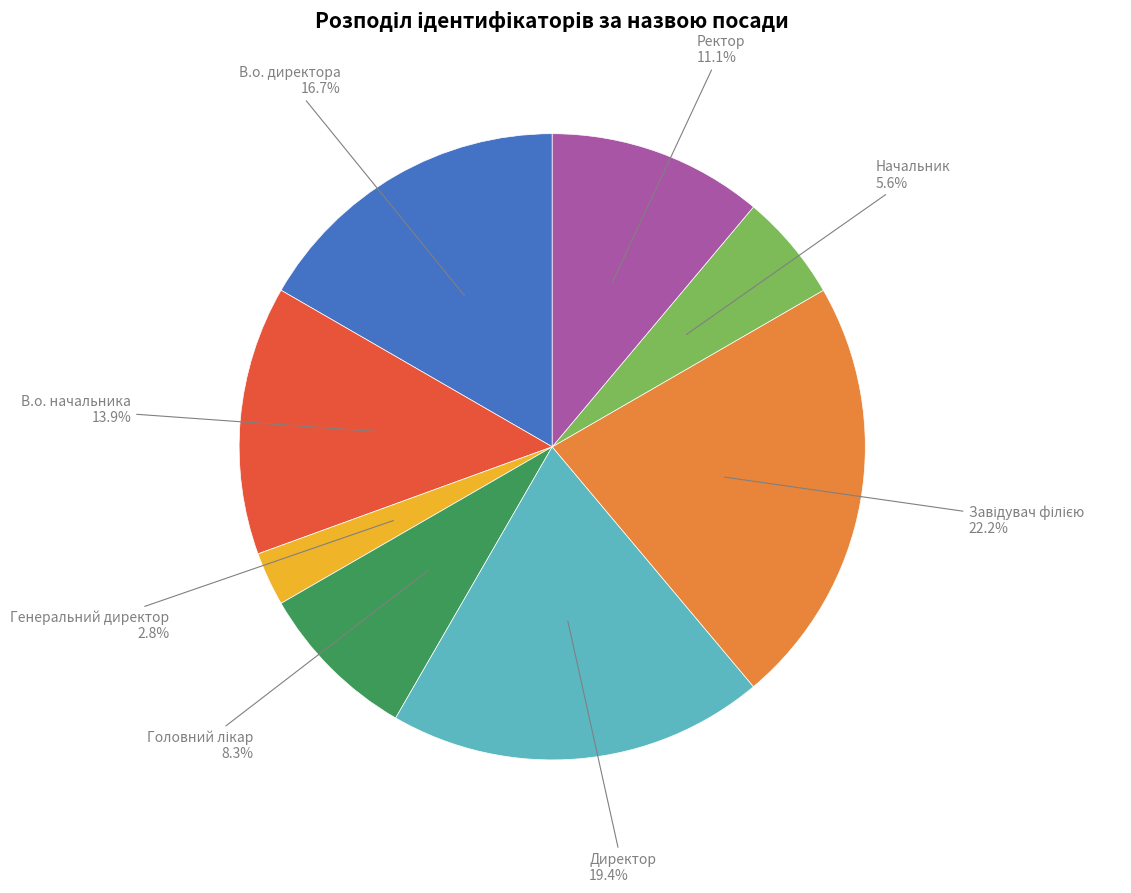

Is there a majority slice in this chart?

No